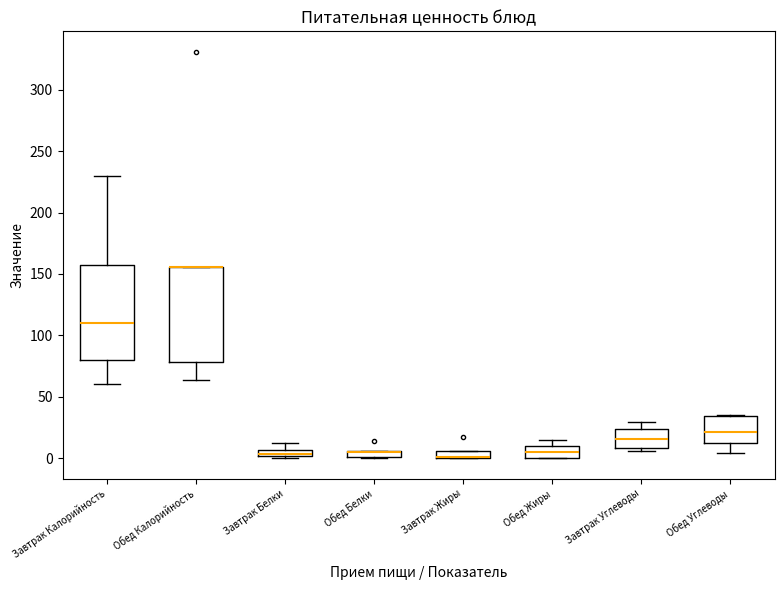

Where is the lower edge of the box for Обед Углеводы on the y-axis? The values are not printed on the chart, so give them approximately, as read against the axis.

10